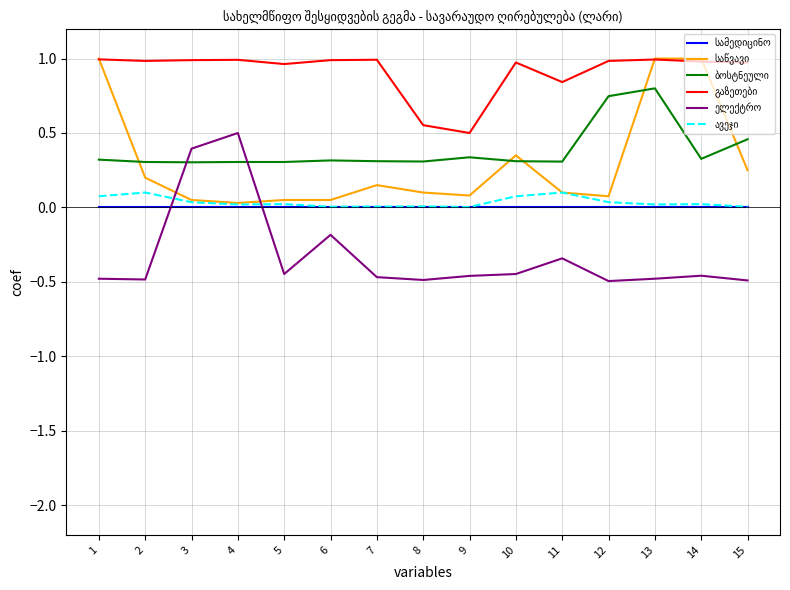

At which category is the sum across all series the highest?

13